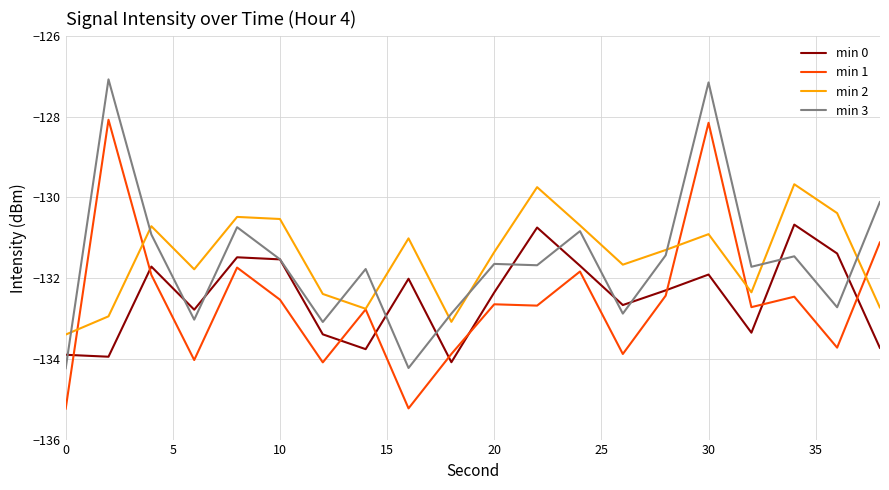

What is the minimum value shown in the chart?

-135.2